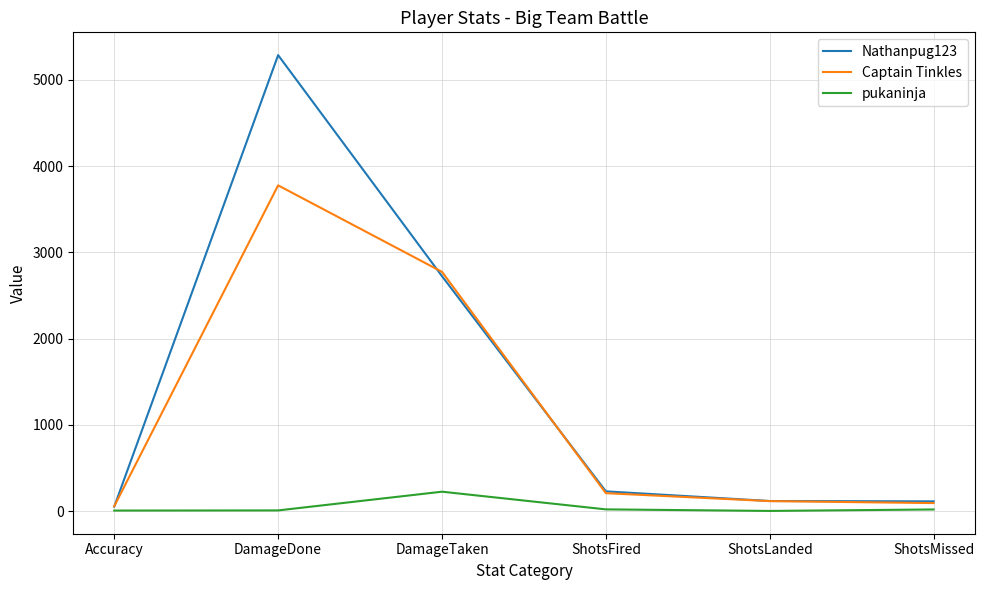

Which series has the largest total across all categories?

Nathanpug123